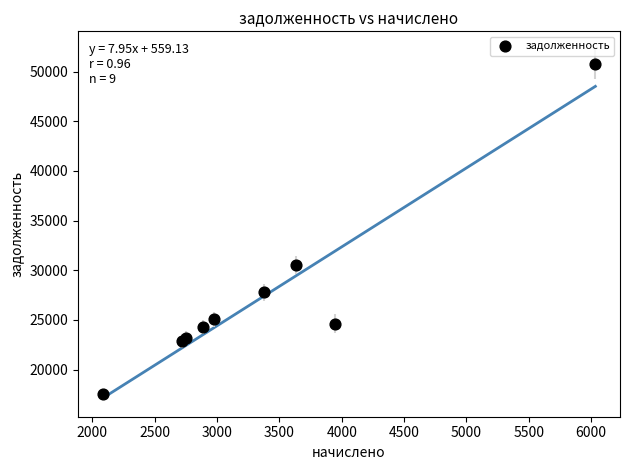

What Y value in the scatter plot is closest to 34157?

30556.6